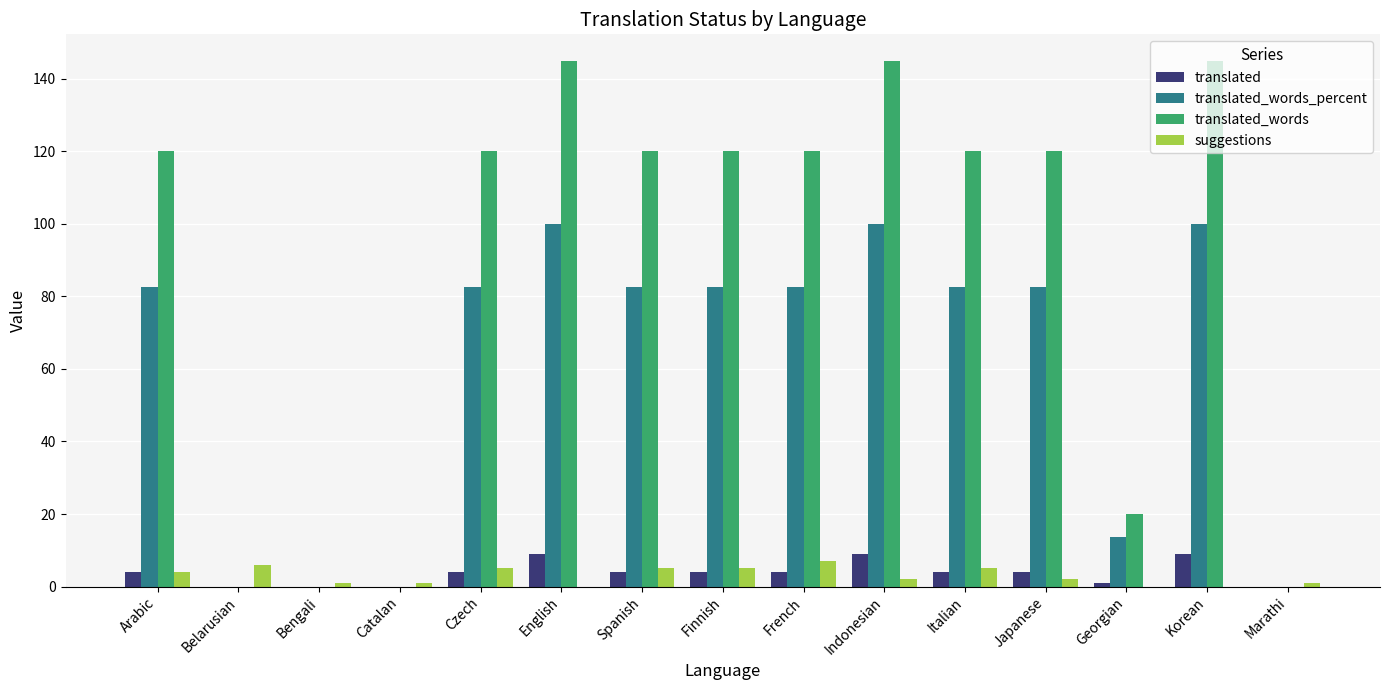

Reading right to left, extract all data points from this chart.

translated: 0.0	9.0	1.0	4.0	4.0	9.0	4.0	4.0	4.0	9.0	4.0	0.0	0.0	0.0	4.0
translated_words_percent: 0.0	100.0	13.7	82.7	82.7	100.0	82.7	82.7	82.7	100.0	82.7	0.0	0.0	0.0	82.7
translated_words: 0.0	145.0	20.0	120.0	120.0	145.0	120.0	120.0	120.0	145.0	120.0	0.0	0.0	0.0	120.0
suggestions: 1.0	0.0	0.0	2.0	5.0	2.0	7.0	5.0	5.0	0.0	5.0	1.0	1.0	6.0	4.0